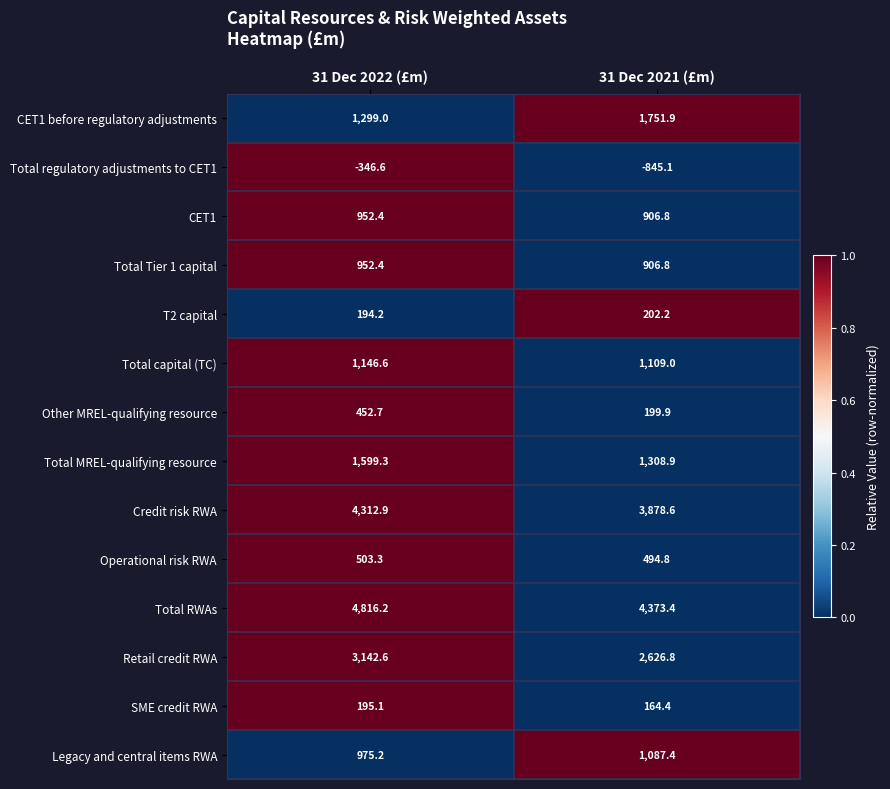

At which label is Credit risk RWA closest to 4095?

31 Dec 2021 (£m)